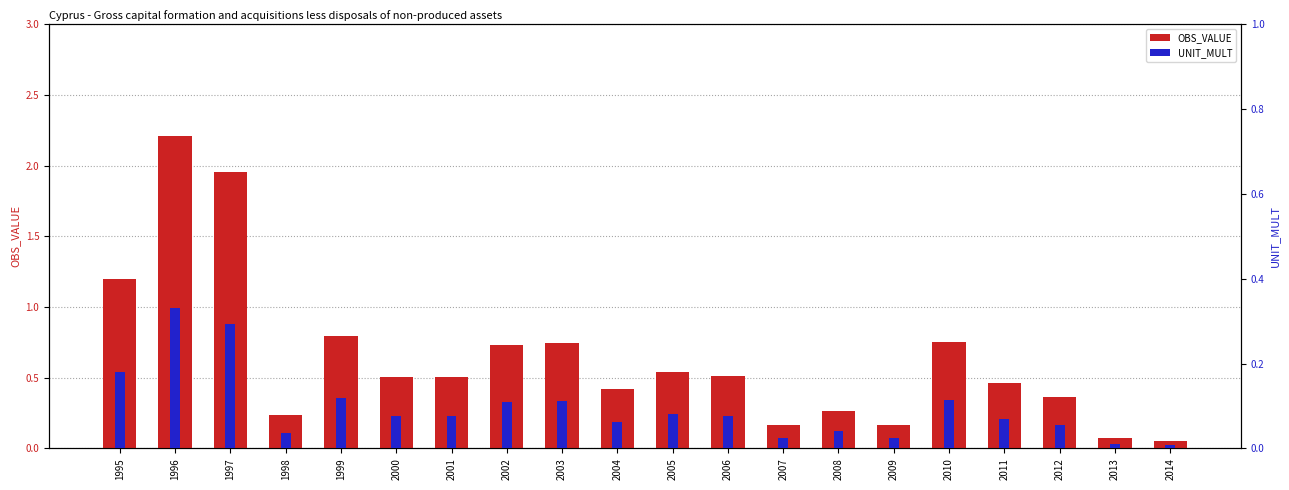

The value of OBS_VALUE at 2005 is 0.5. True or false?

True